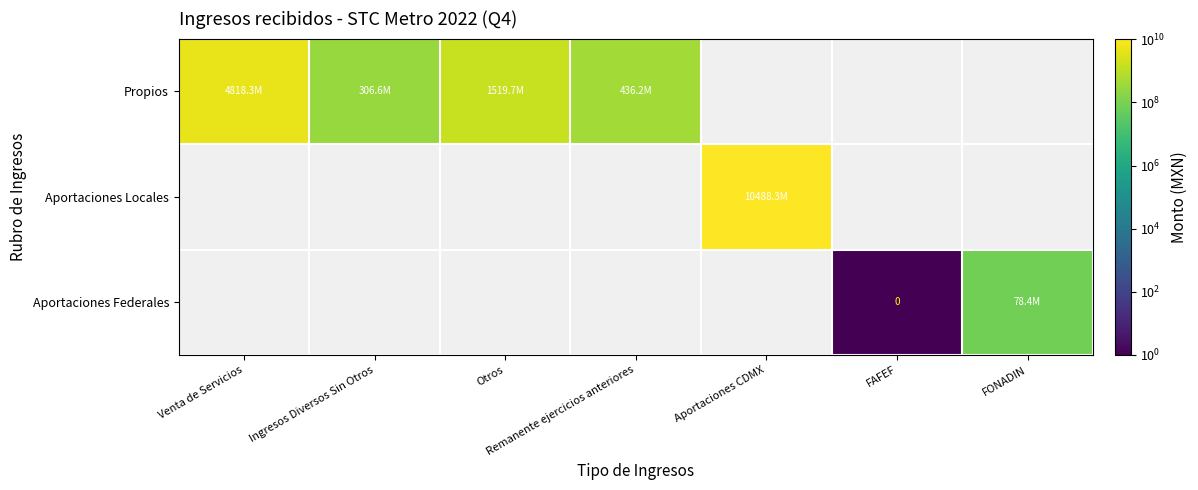

Which series has the largest total across all categories?

Aportaciones Locales